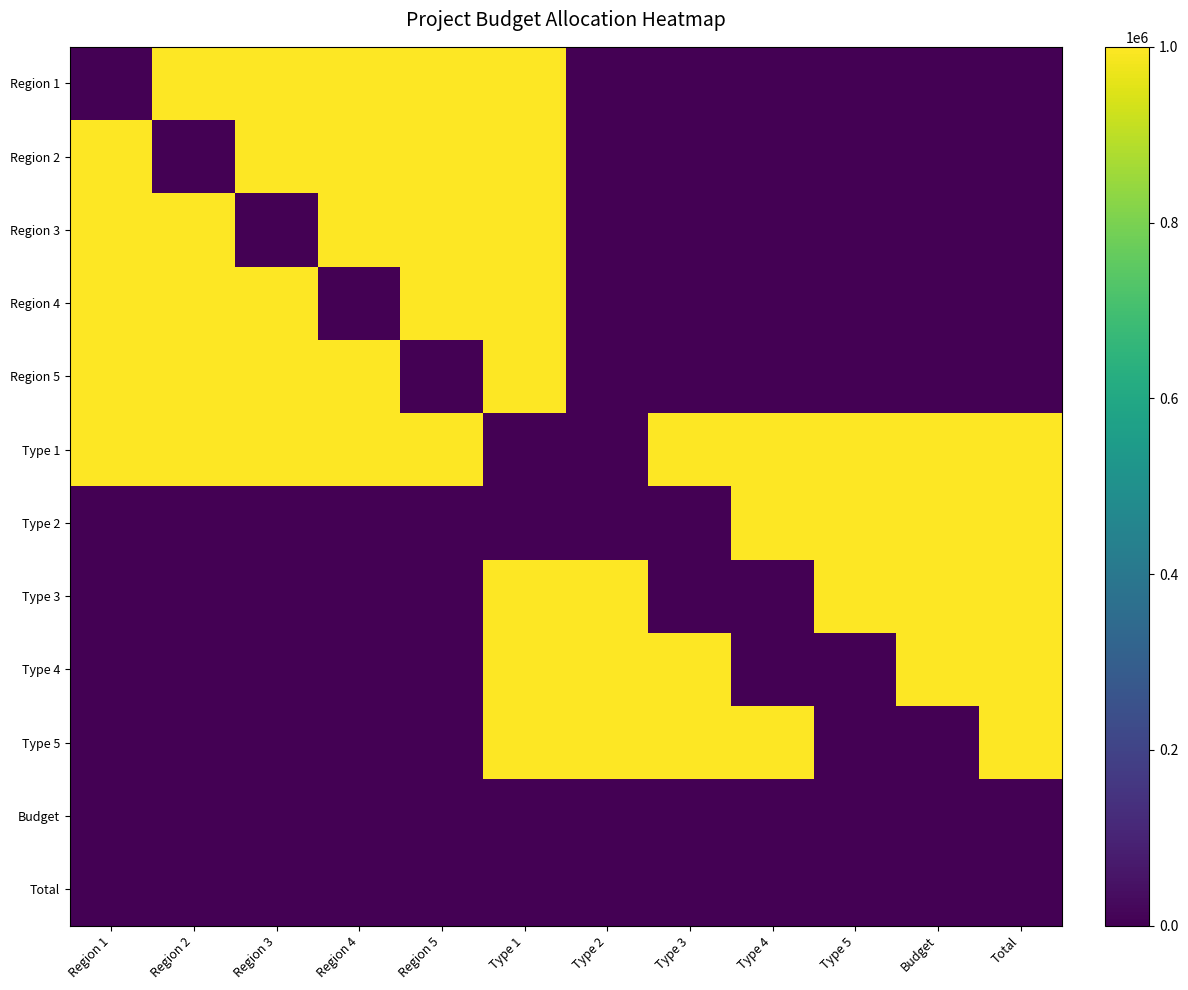

Rank the series by their maximum value, from lowest to highest.

Budget, Total, Region 1, Region 2, Region 3, Region 4, Region 5, Type 1, Type 2, Type 3, Type 4, Type 5